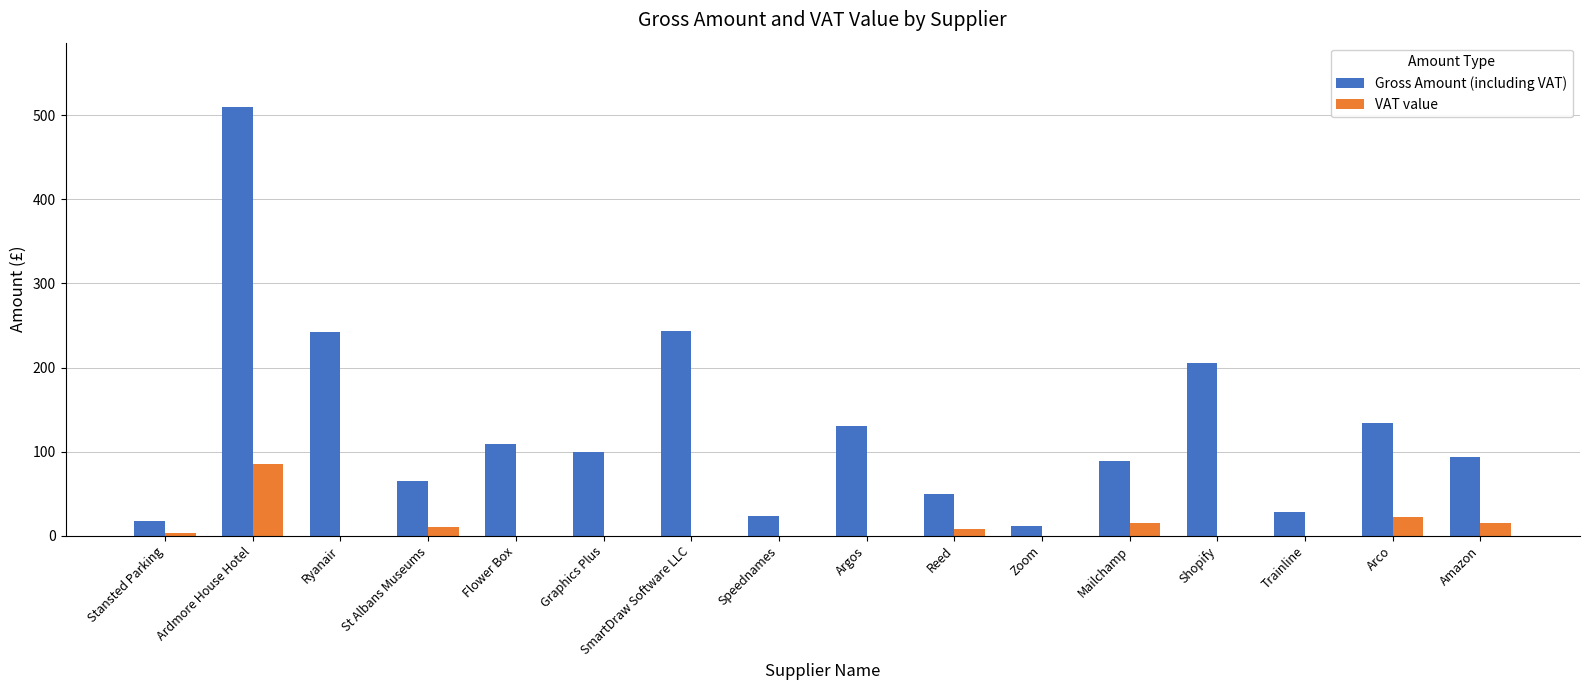

Where is Gross Amount (including VAT) nearest to the value 260?

SmartDraw Software LLC